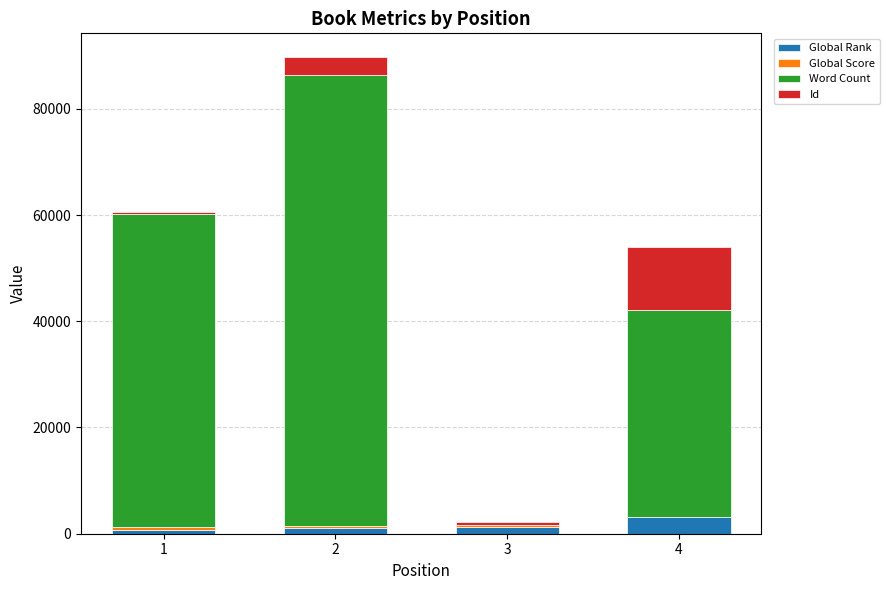

At which category is the sum across all series the highest?

2